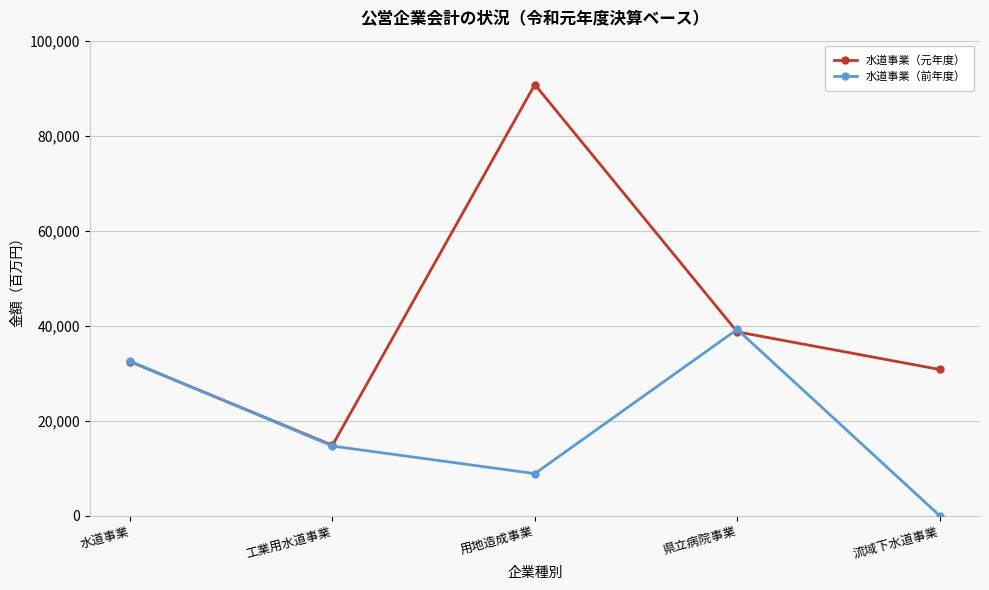

The 水道事業（元年度） series shows 14788 at 工業用水道事業. True or false?

True